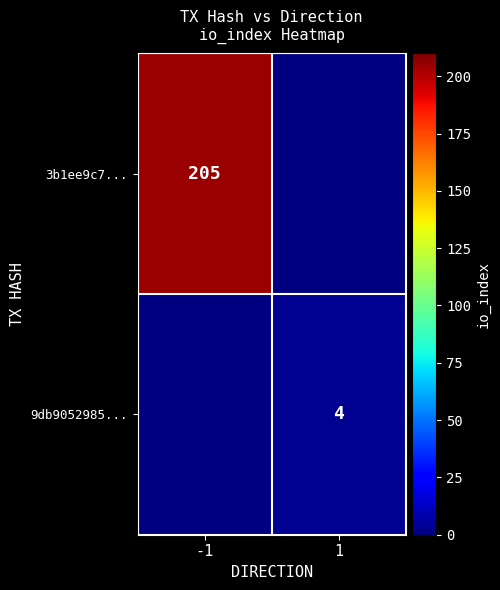

The value of 3b1ee9c7... at -1 is 140. True or false?

False